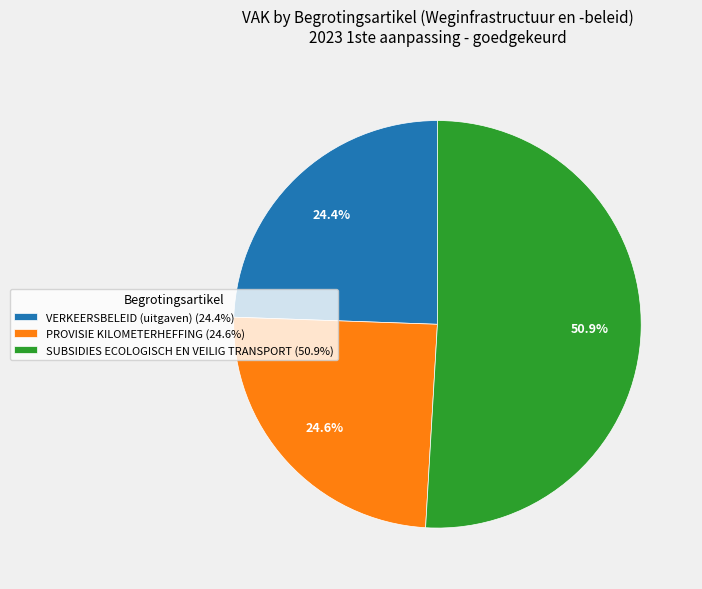

What is the total percentage of SUBSIDIES ECOLOGISCH EN VEILIG TRANSPORT and VERKEERSBELEID (uitgaven)?

75.4%